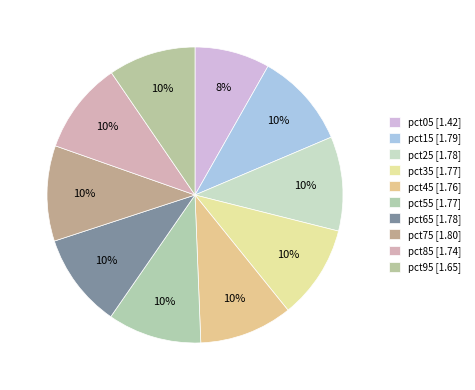

Which has a higher value, pct15 or pct35?

pct15